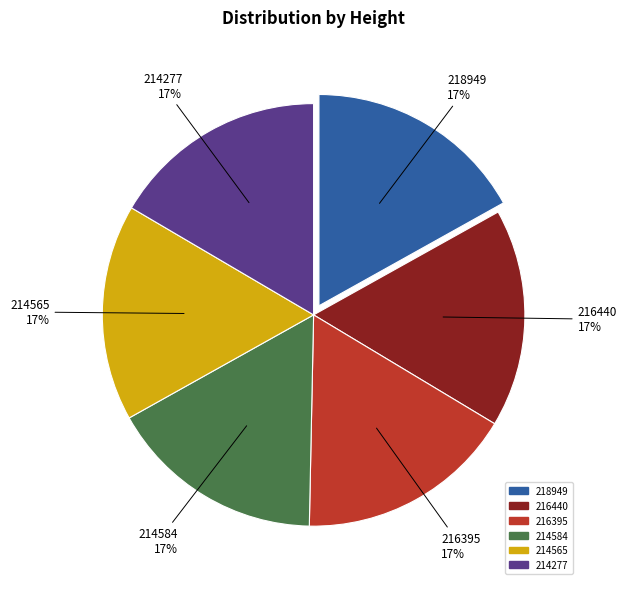

What is the ratio of the value at 214277 to the value at 214584?

1.0